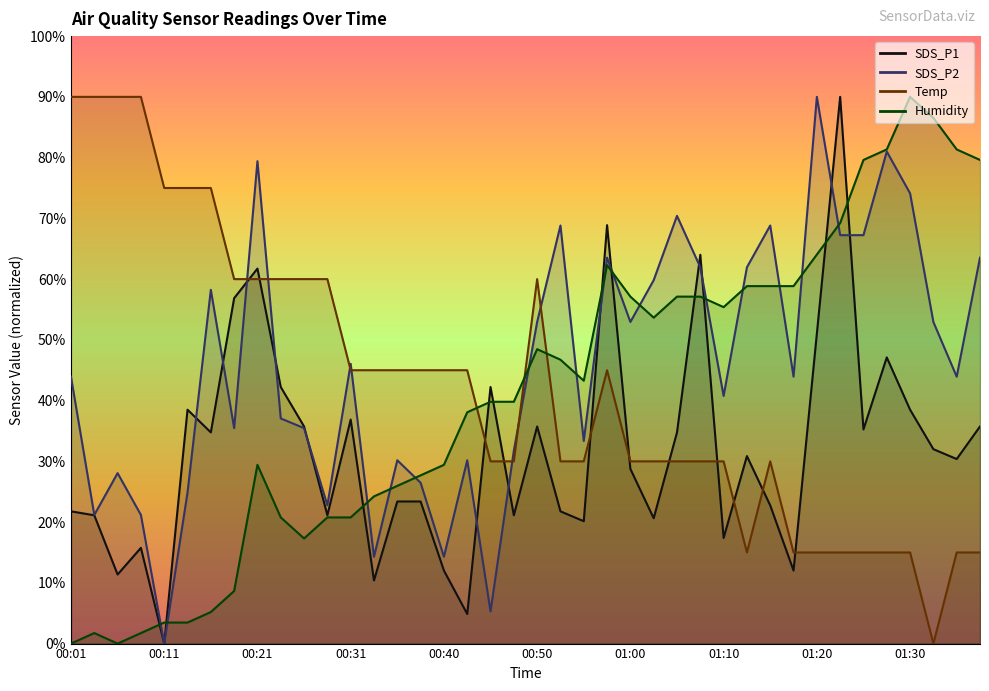

What is the sum of all SDS_P2 values?

1825.4